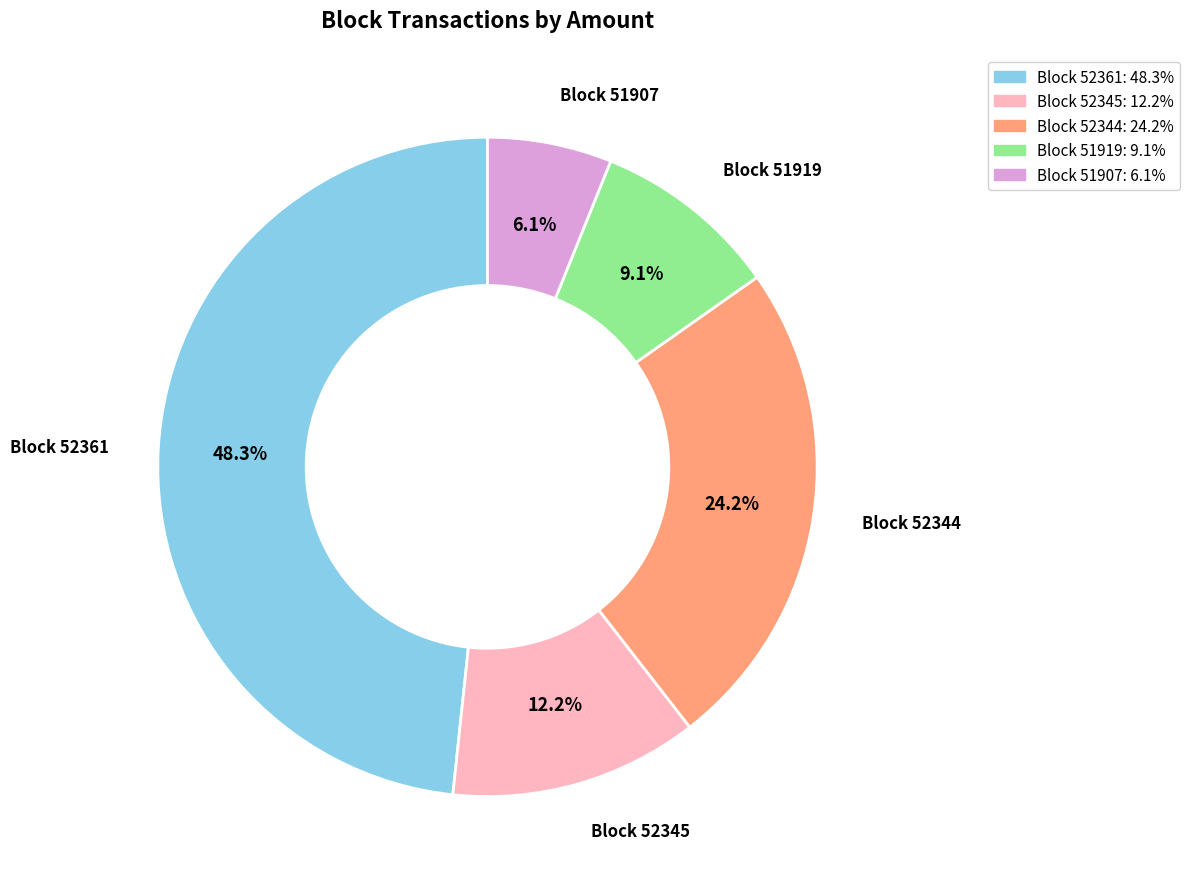

What percentage is NOT represented by Block 52344: 24.2%?

75.8%